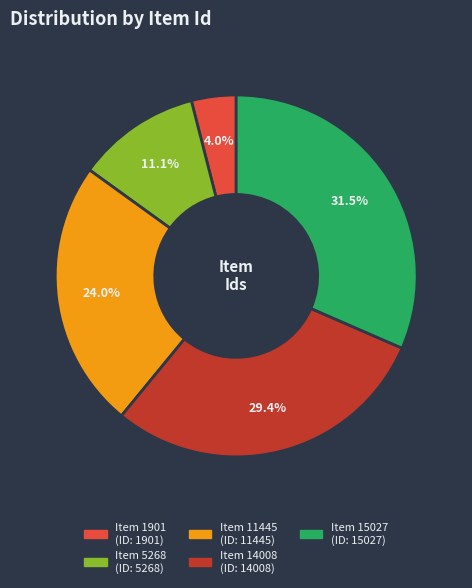

Approximately how many times larger is the value at Item 14008 compared to Item 1901?

7.4